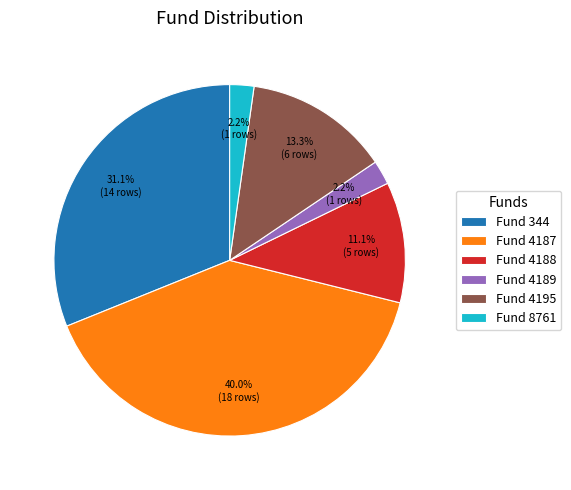

Which category has the biggest portion of the pie?

Fund 4187